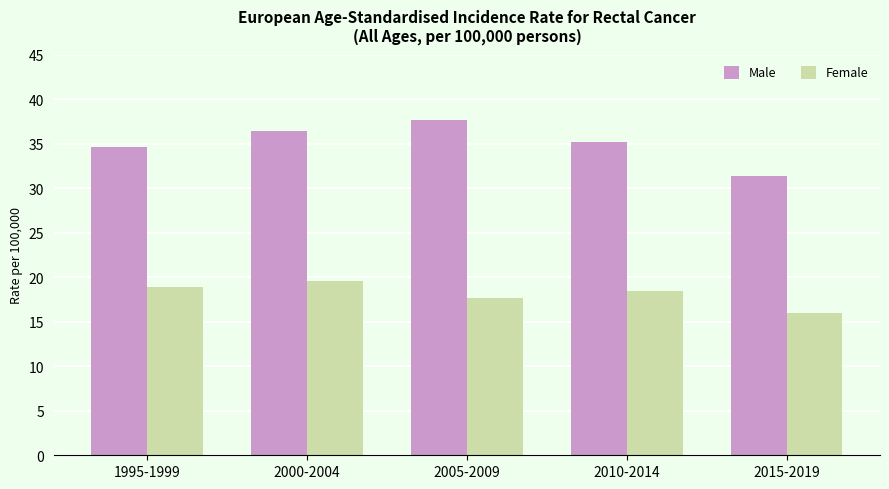

What is the lowest value of the Male series?

31.4